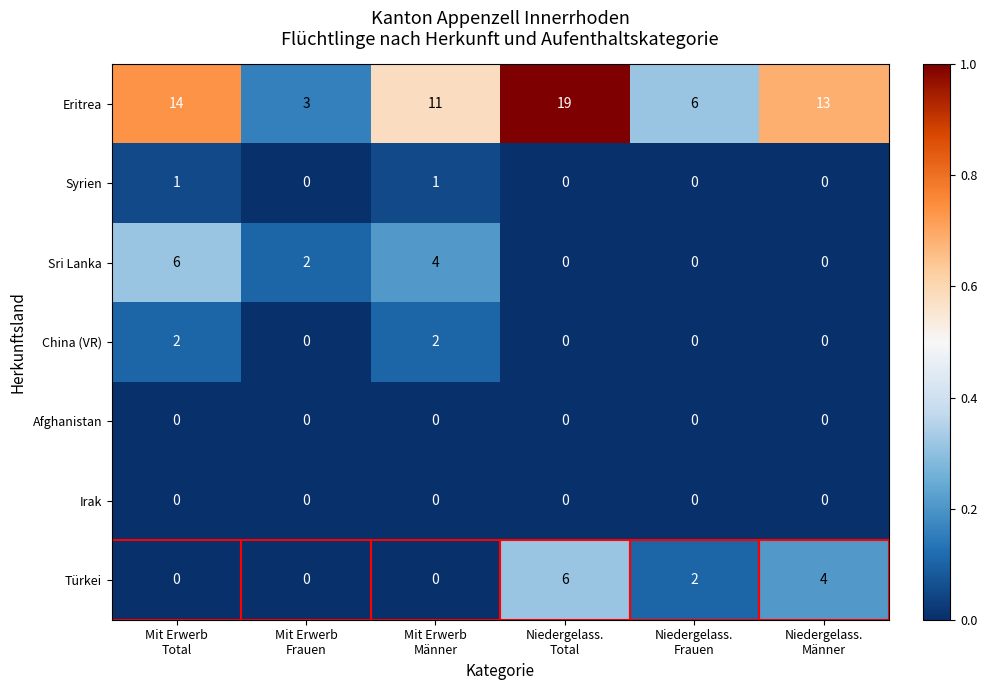

What is the spread (max minus min) of values at Niedergelass.
Total?

19